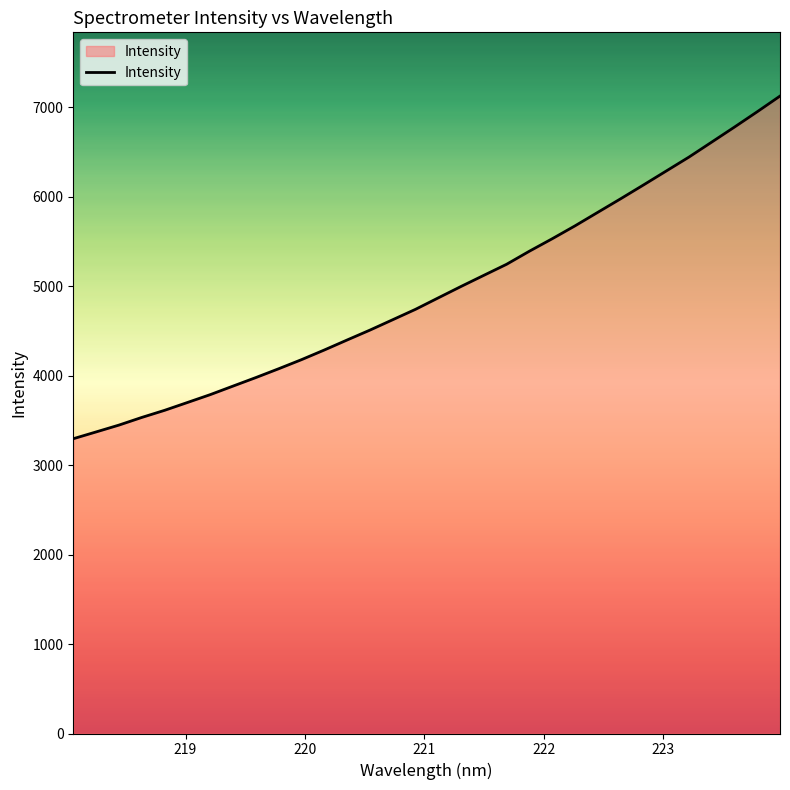

What is the difference between the maximum and minimum values?

3831.1